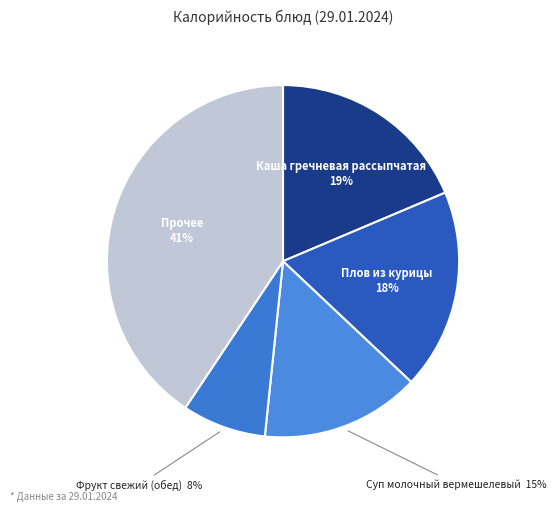

To the nearest percent, what is the difference between the largest and smallest slice percentages?

33%